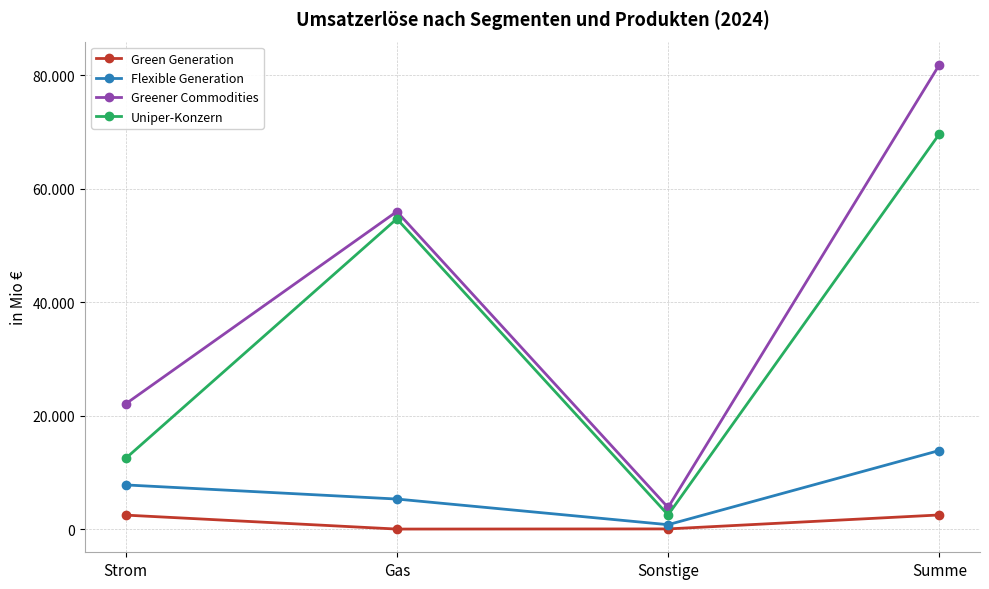

What are all the series names shown in the legend?

Green Generation, Flexible Generation, Greener Commodities, Uniper-Konzern